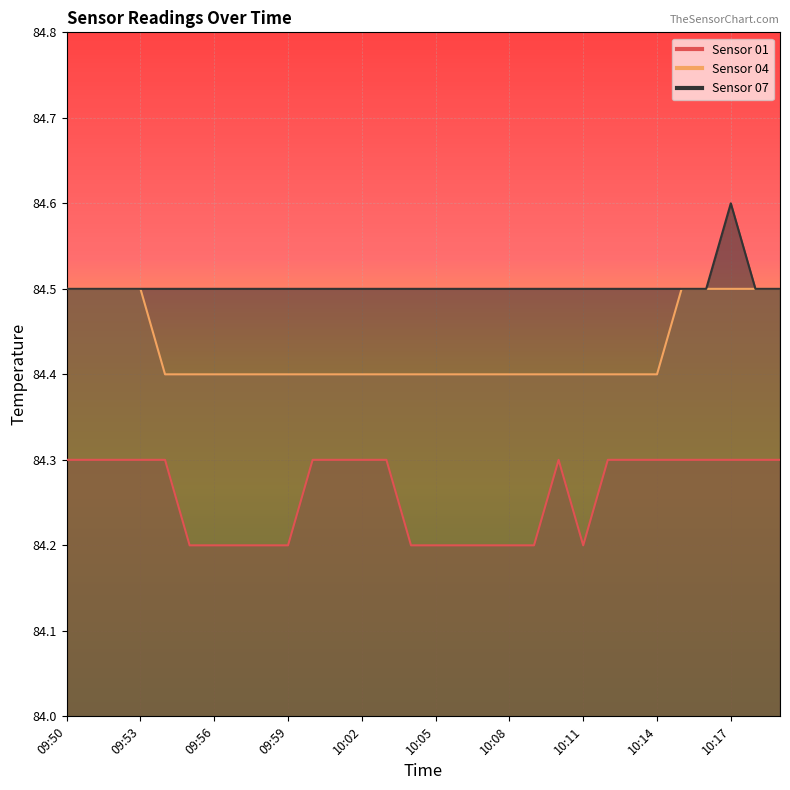

What are all the series names shown in the legend?

Sensor 01, Sensor 04, Sensor 07